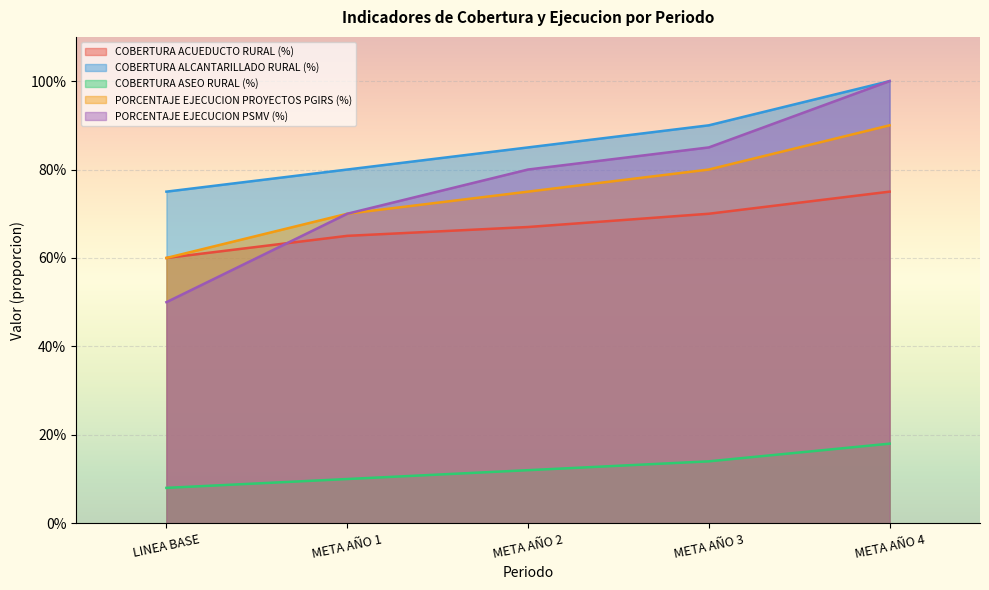

What is the spread (max minus min) of values at LINEA BASE?

0.7